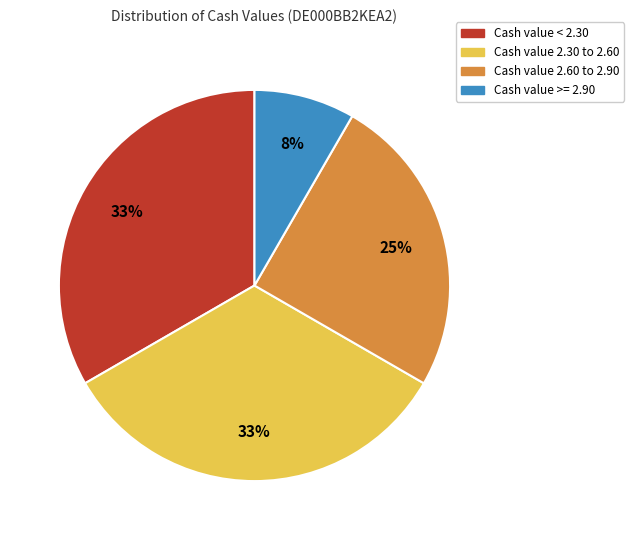

Does any single category account for the majority?

No